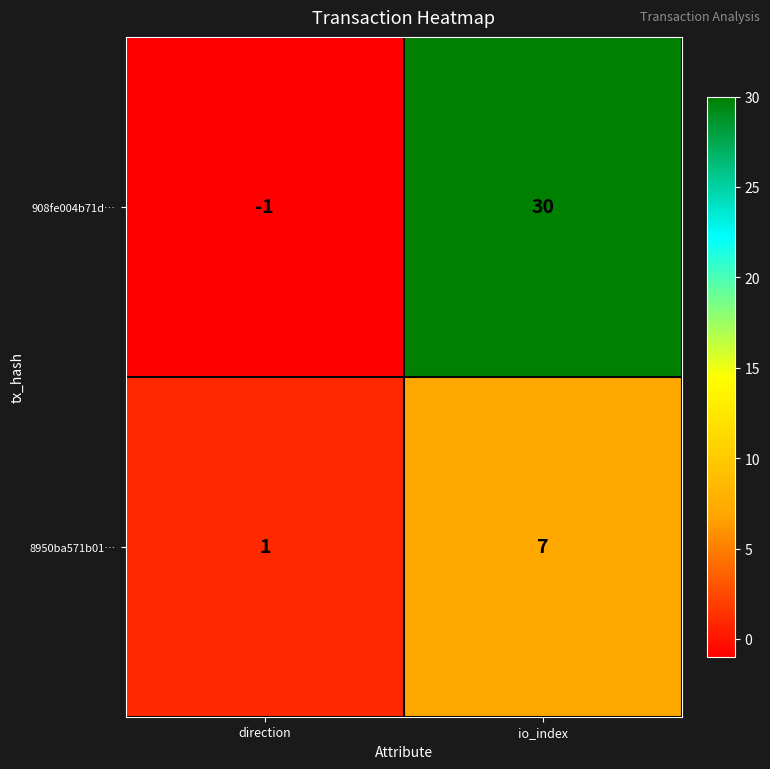

What is the difference between the 8950ba571b01… values at direction and io_index?

6